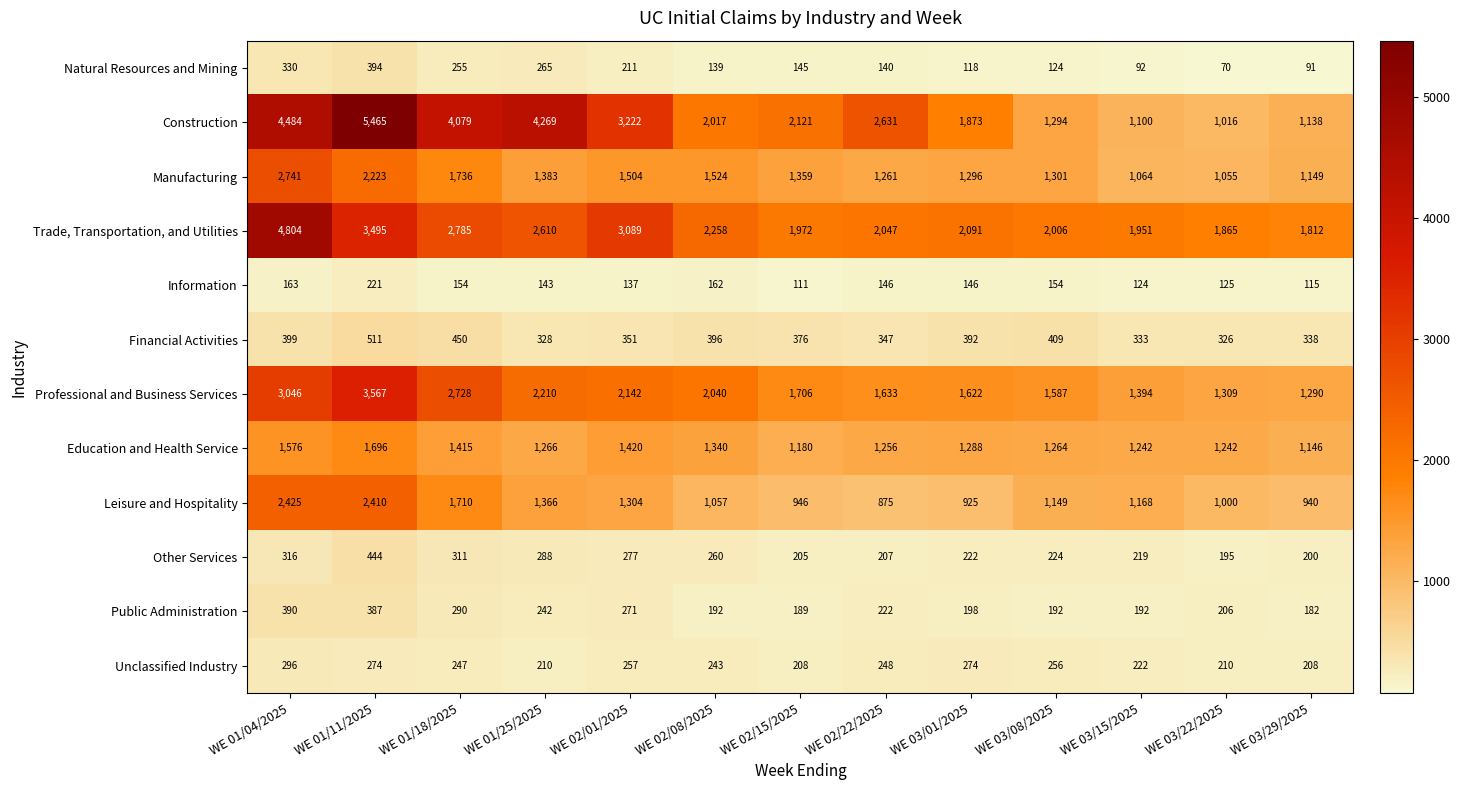

What is the difference between the highest and lowest values at WE 03/08/2025?

1882